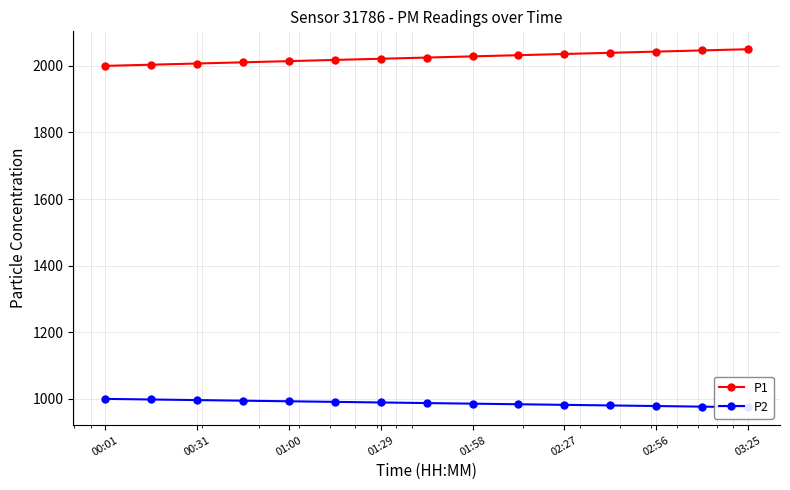

At how many categories does at least one series exceed 1930?

15